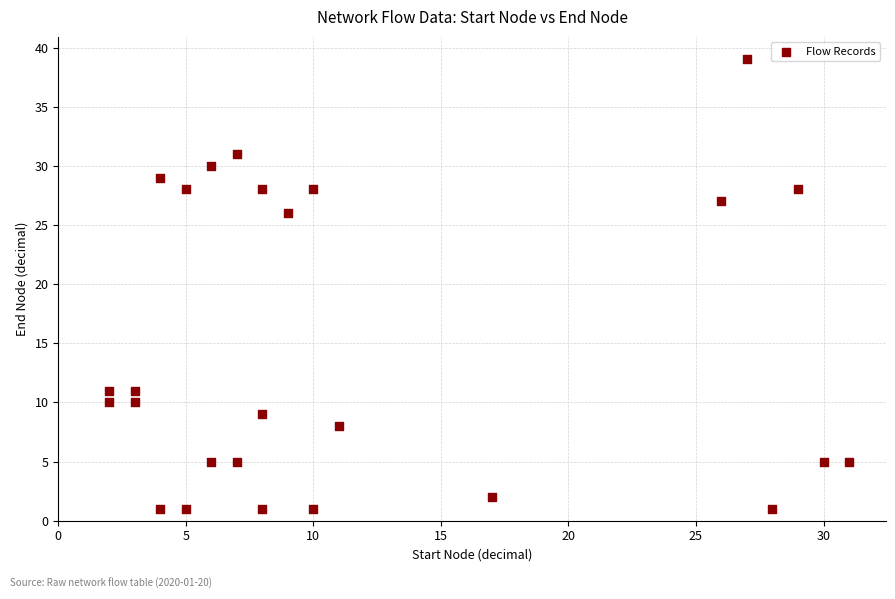

What is the range of X values (max minus min)?

29